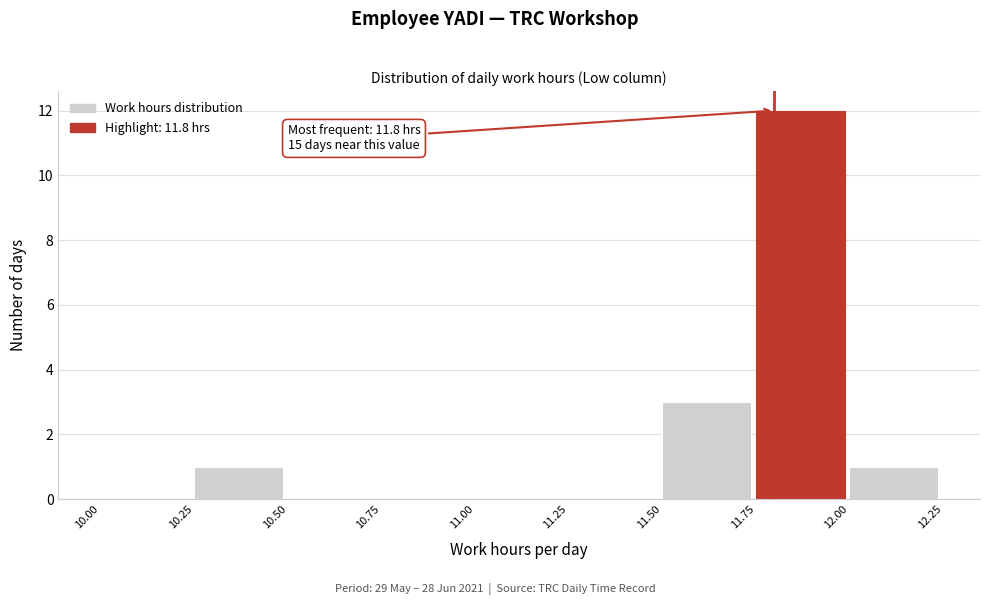

Over which range of the x-axis is the bar tallest?

11.75 to 12.00